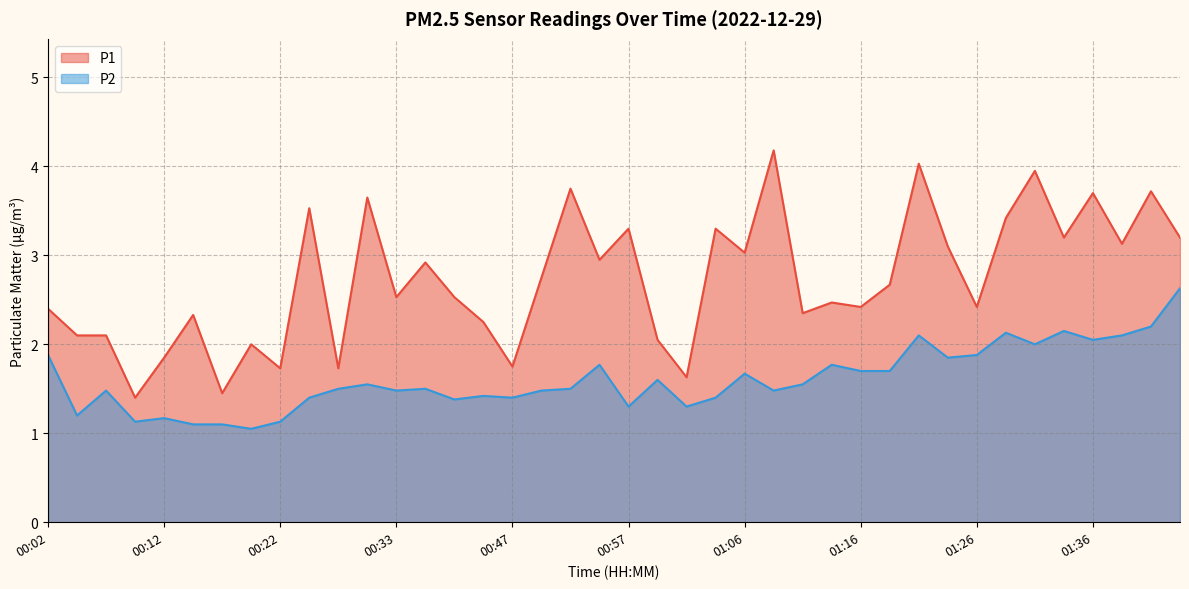

Which series changed the most between 00:12 and 00:33?

P1